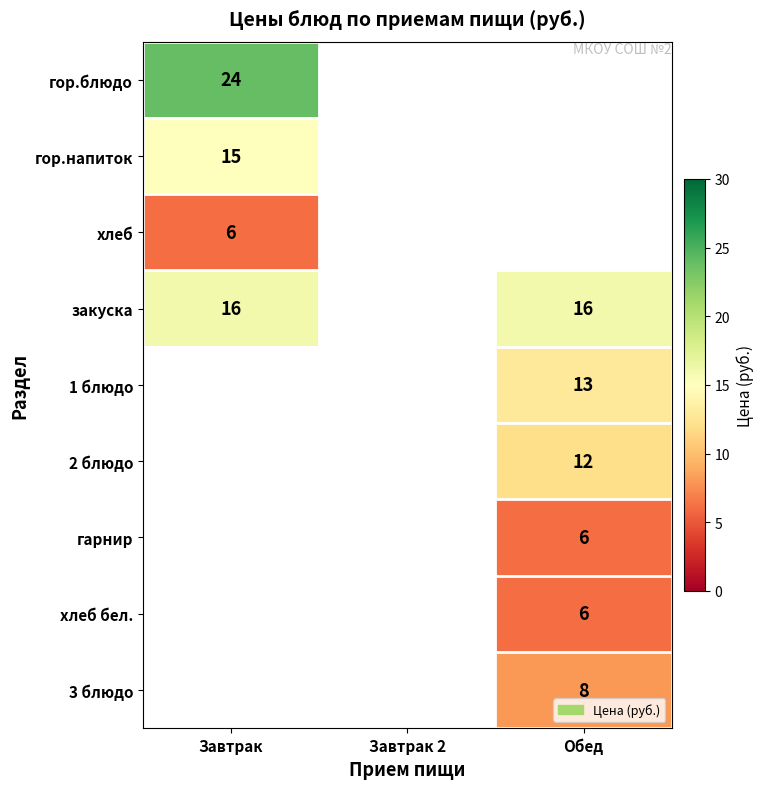

How many distinct data groups are displayed?

9